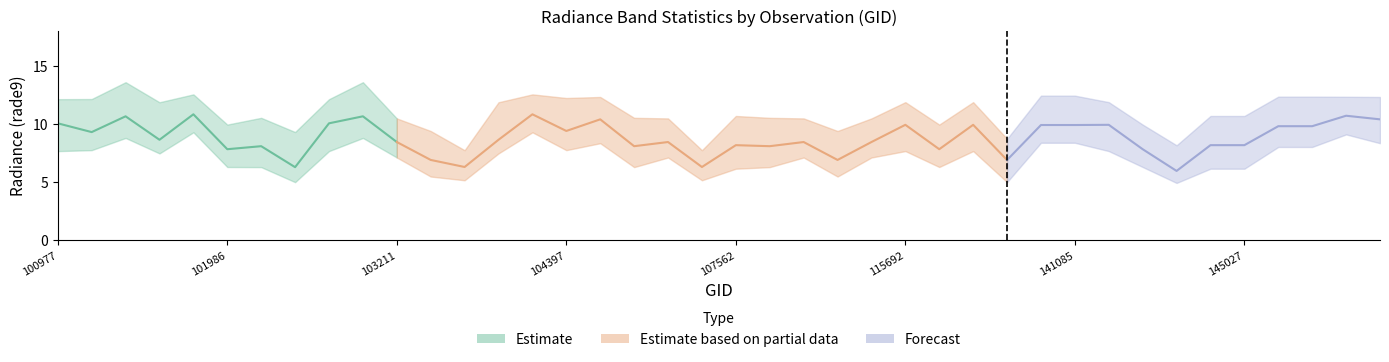

True or false: rade9_bin_3q has more than 1 interior local peaks.

True